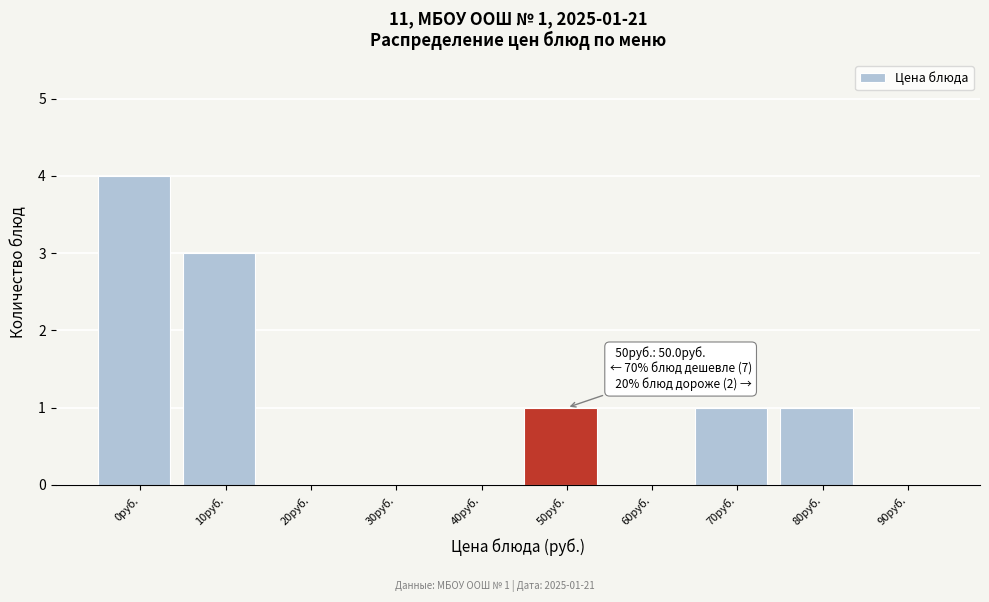

Reading left to right, list all the values displayed in this chart.

0руб.=4	10руб.=3	20руб.=0	30руб.=0	40руб.=0	50руб.=1	60руб.=0	70руб.=1	80руб.=1	90руб.=0